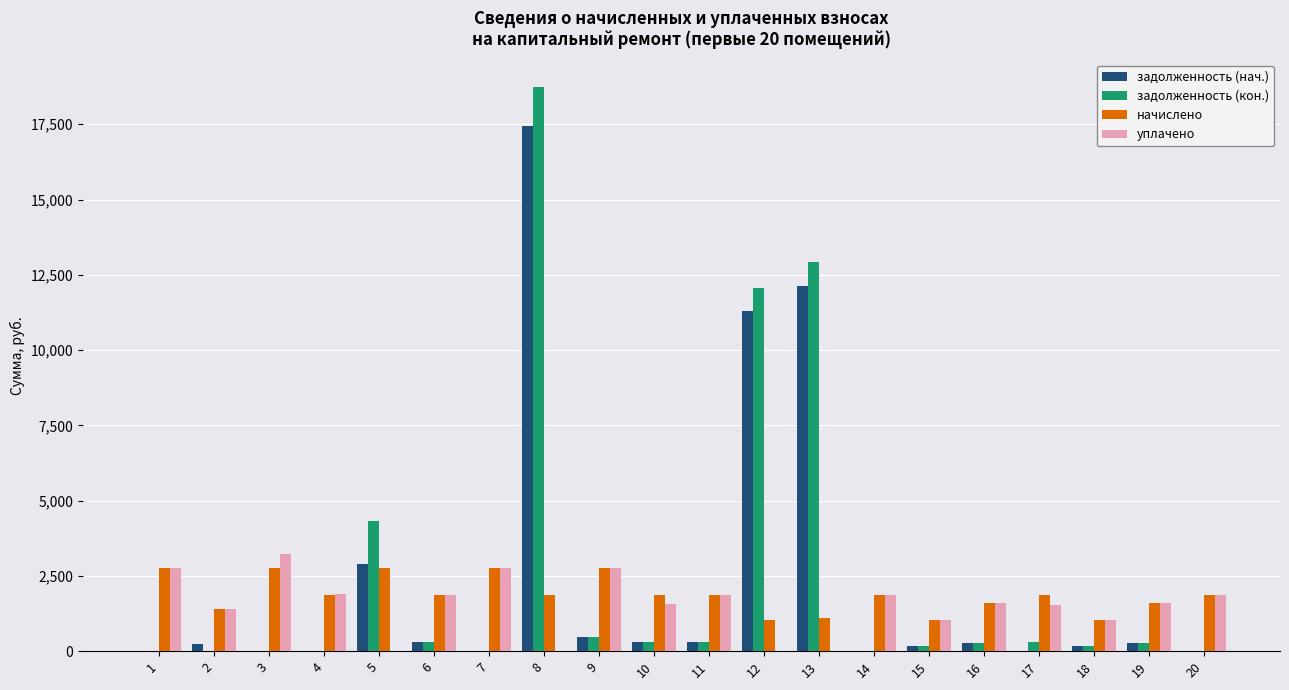

What is the maximum value shown in the chart?

18721.2